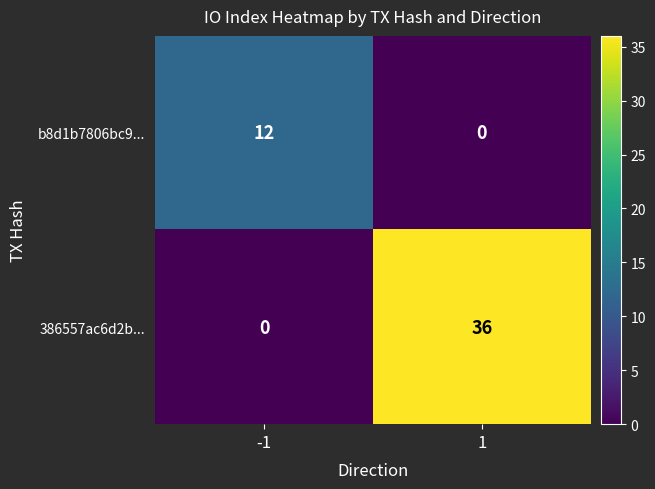

Which category has the highest value across all series?

1